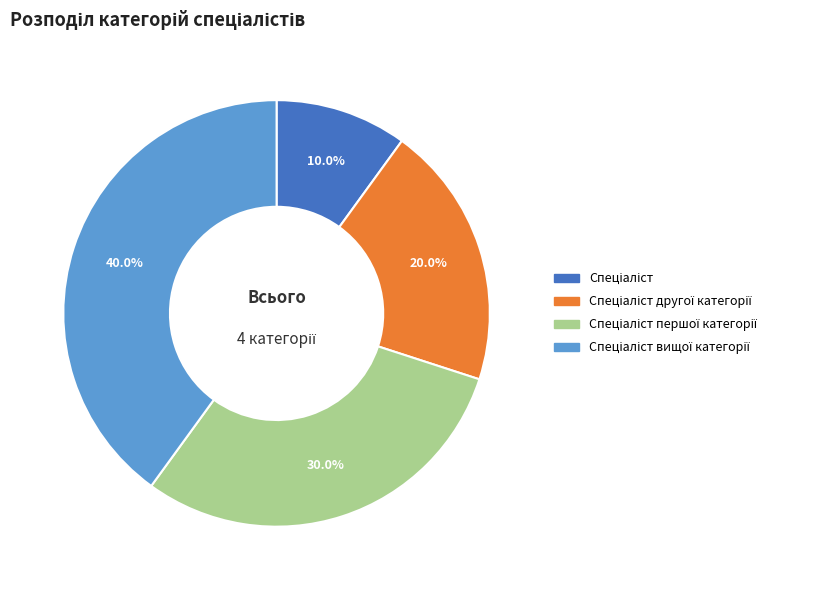

How many slices are in this pie chart?

4